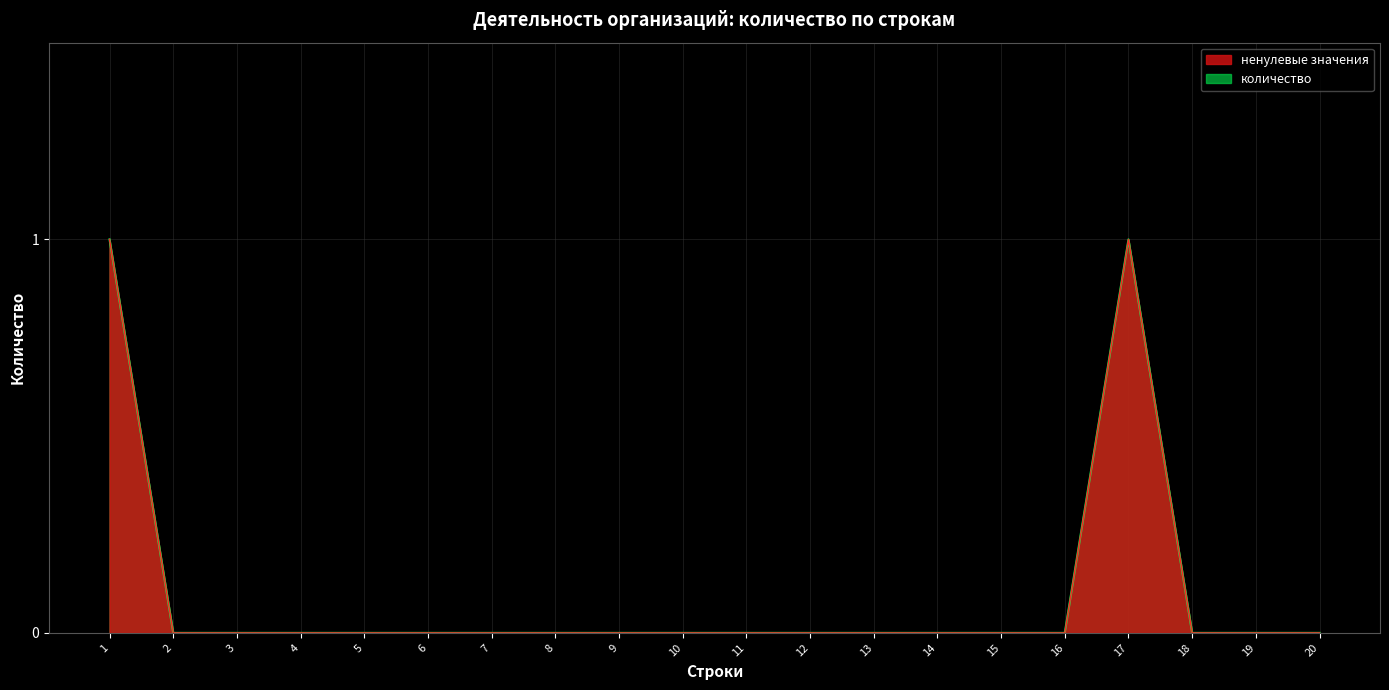

Is it true that the value at 10 is 0?

False